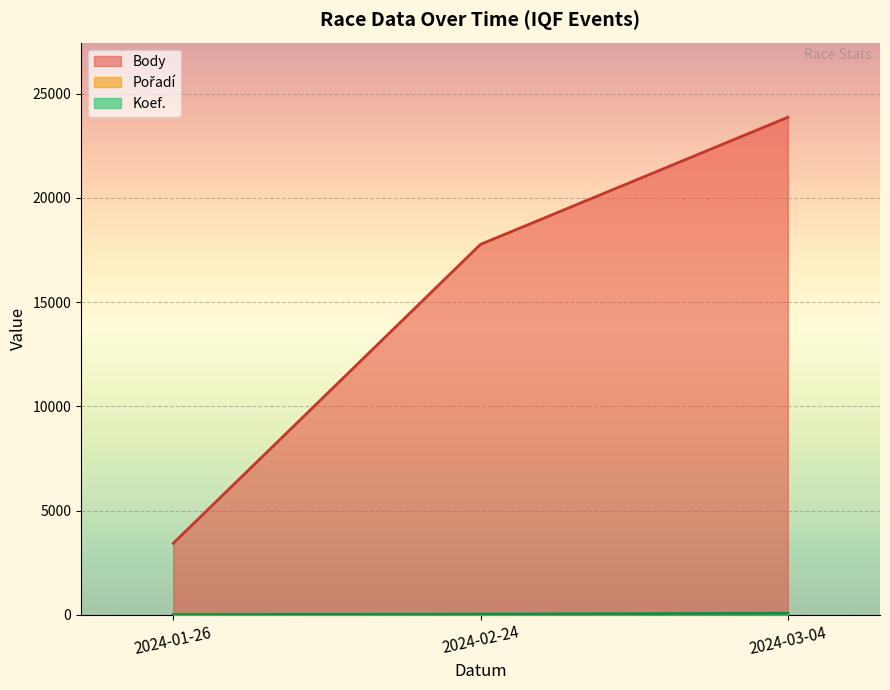

What are all the series names shown in the legend?

Koef., Pořadí, Body